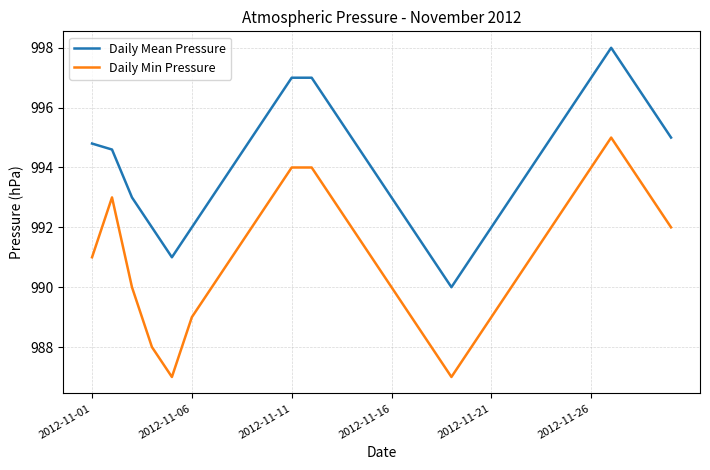

Count the number of categories in the chart.

30